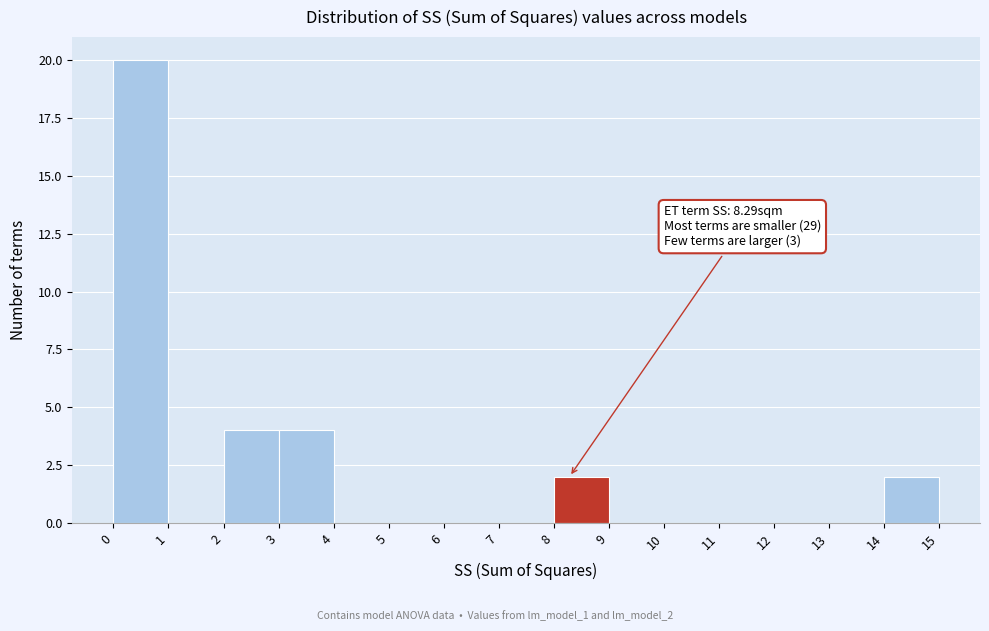

Over which range of the x-axis is the bar tallest?

0 to 1